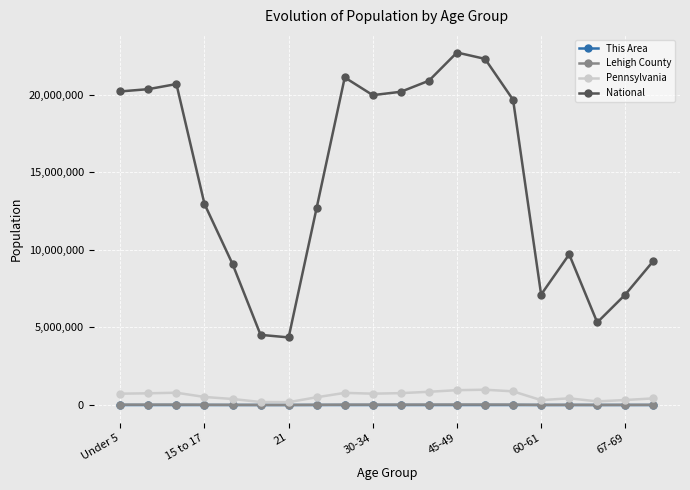

True or false: This Area and National intersect in this chart.

False